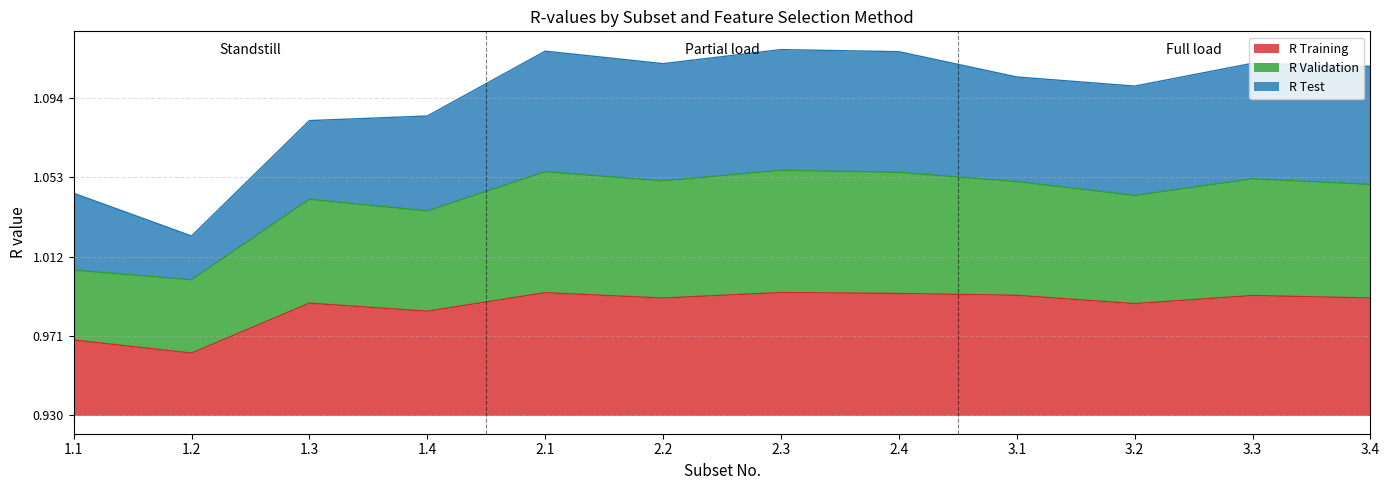

At which category does R Training reach its first local peak?

1.3